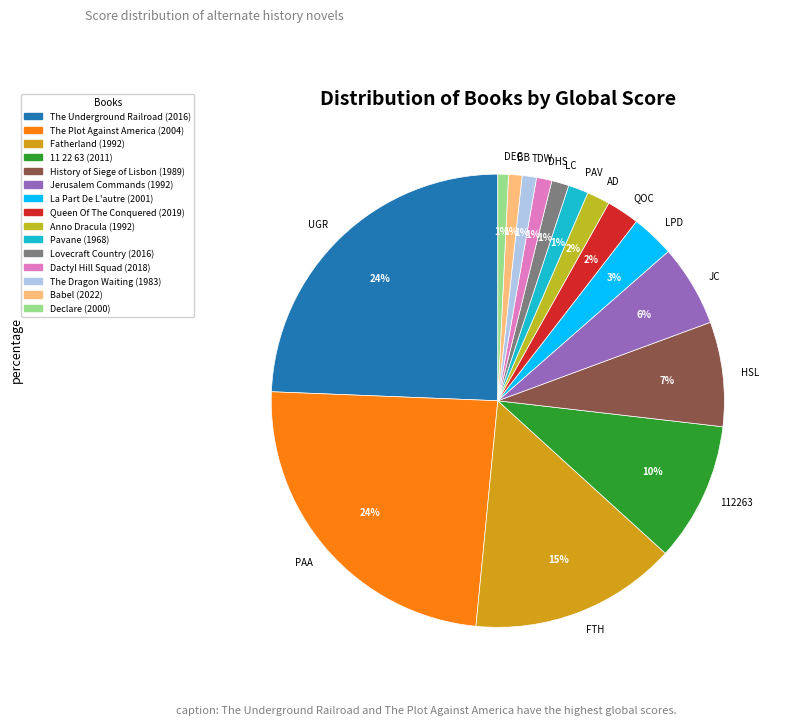

Combined, do DHS and FTH account for over 50%?

No